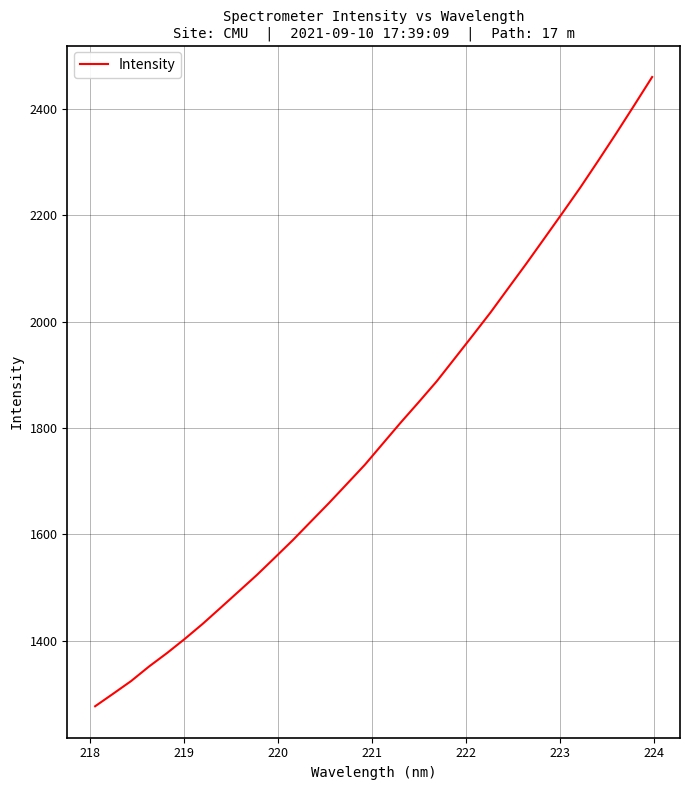

What is the difference between the maximum and minimum values?

1182.1